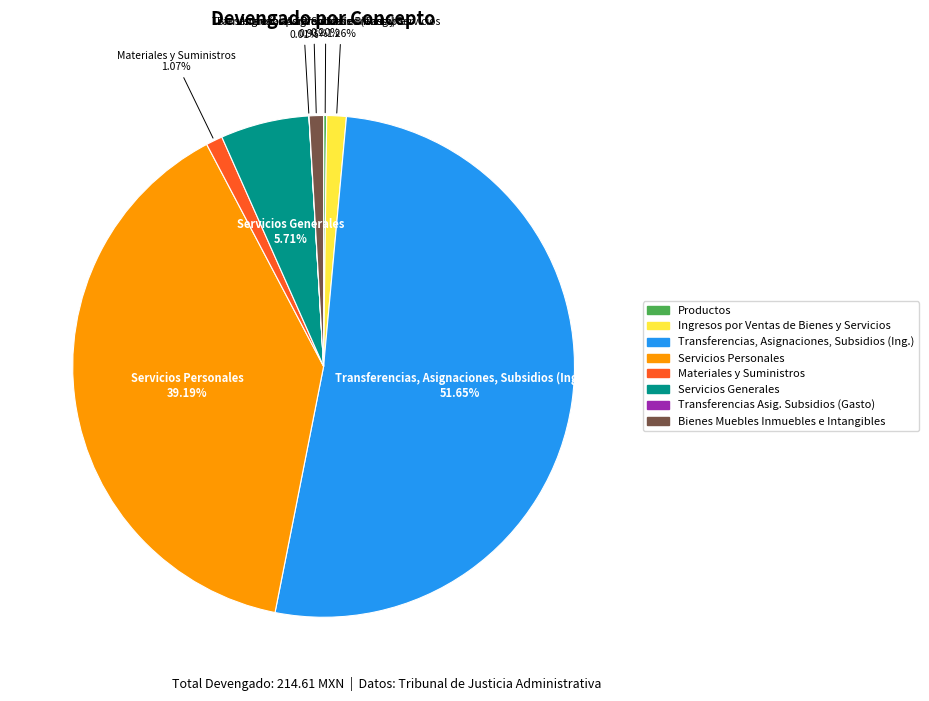

Is there any slice that represents more than half of the pie?

Yes